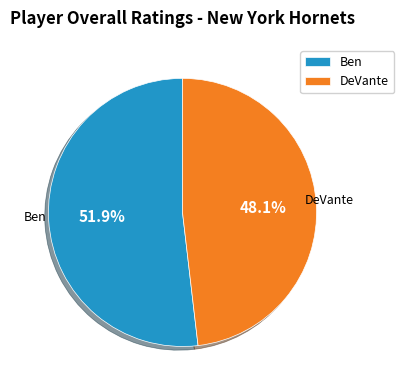

Which has a higher value, DeVante or Ben?

Ben